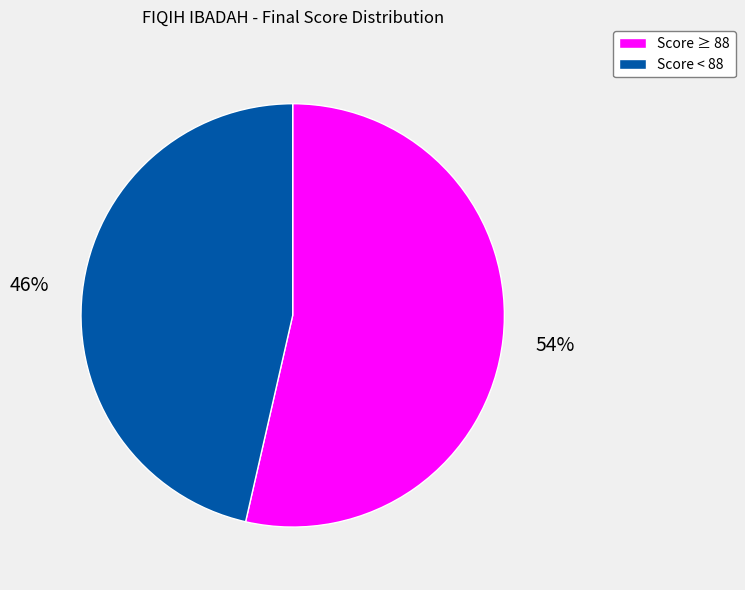

To the nearest percent, what is the average slice percentage?

50%